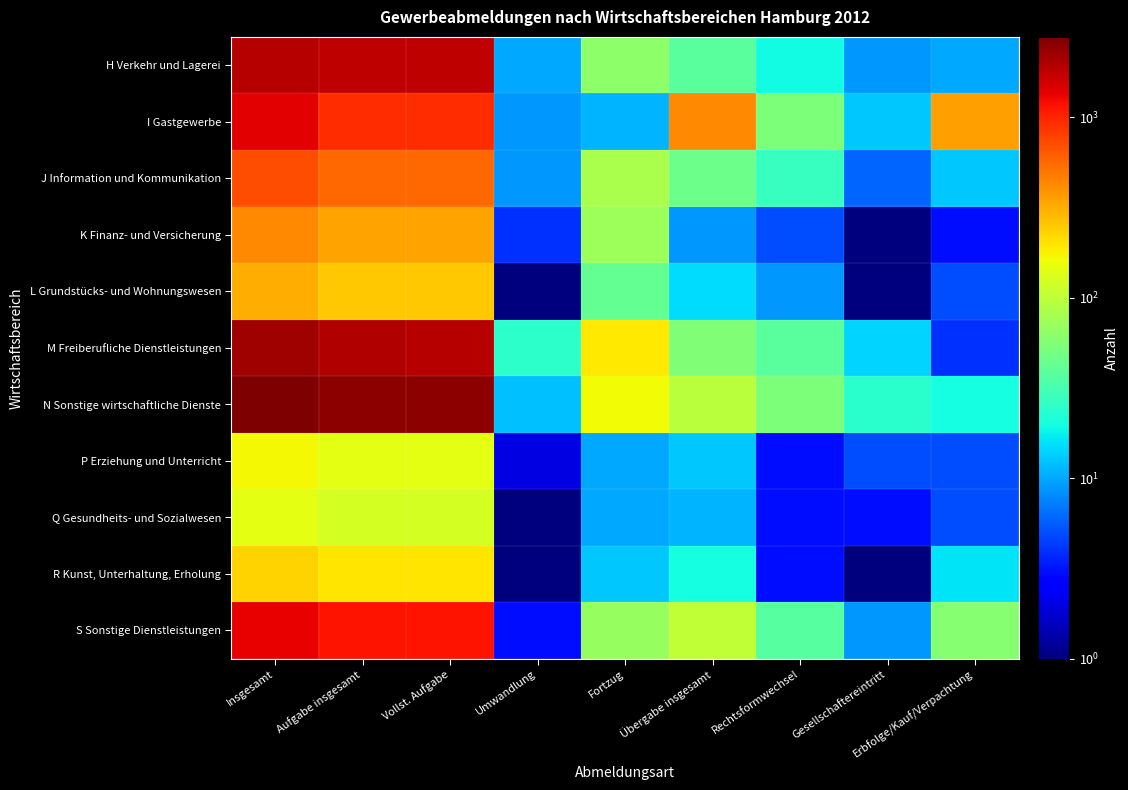

List the series in order of their peak value, lowest first.

Q Gesundheits- und Sozialwesen, P Erziehung und Unterricht, R Kunst, Unterhaltung, Erholung, L Grundstücks- und Wohnungswesen, K Finanz- und Versicherung, J Information und Kommunikation, S Sonstige Dienstleistungen, I Gastgewerbe, H Verkehr und Lagerei, M Freiberufliche Dienstleistungen, N Sonstige wirtschaftliche Dienste